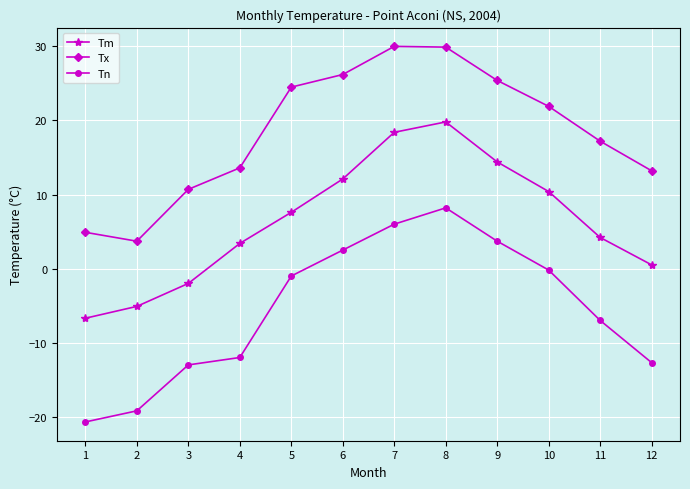

What is the difference between the Tn values at 4 and 5?

11.0